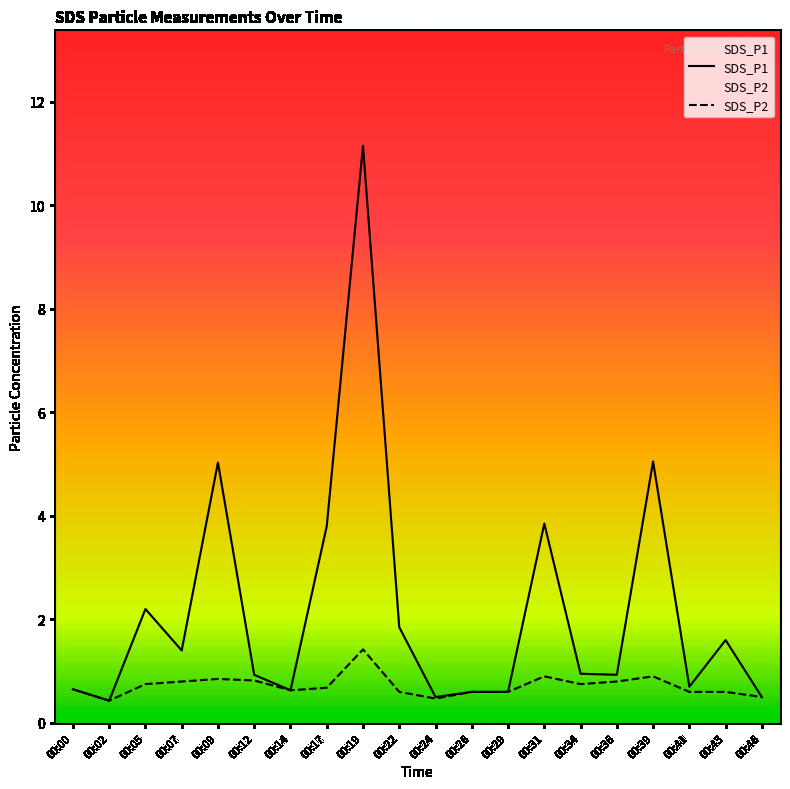

At 00:36, list the series in order from largest to smallest.

SDS_P1, SDS_P2